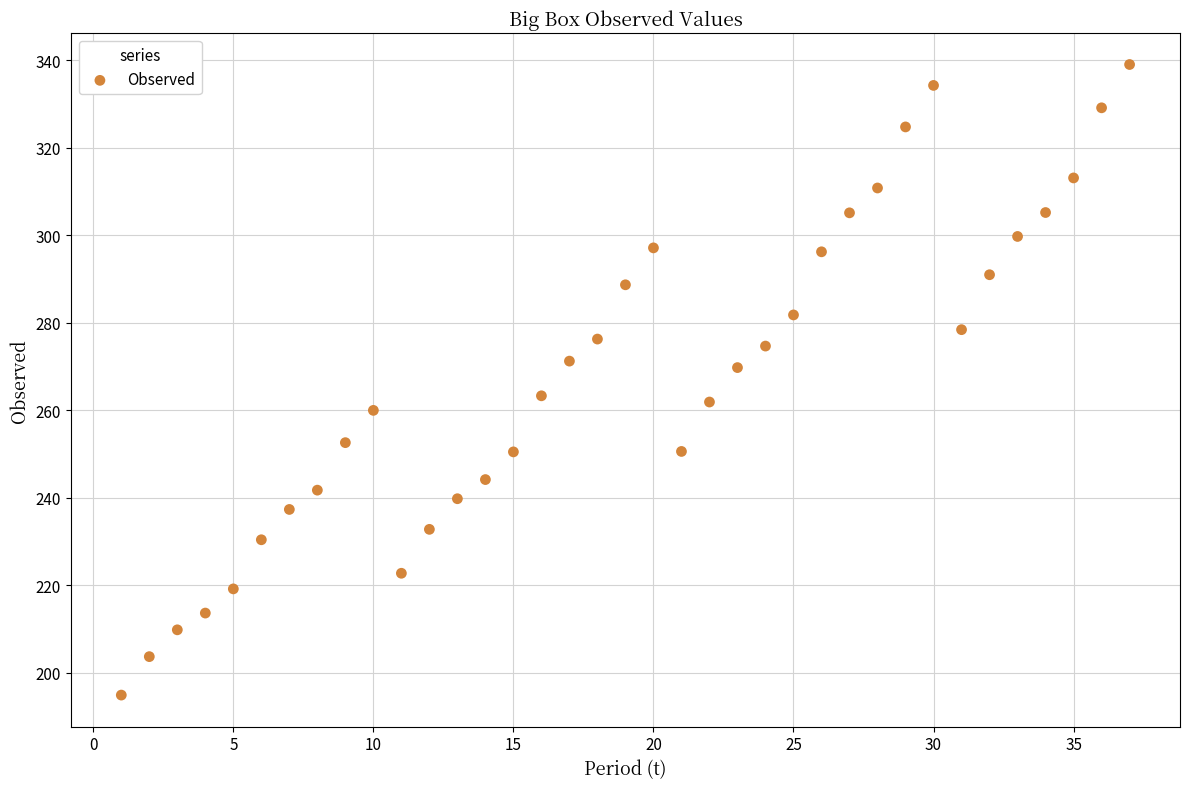

What is the range of X values (max minus min)?

36.0